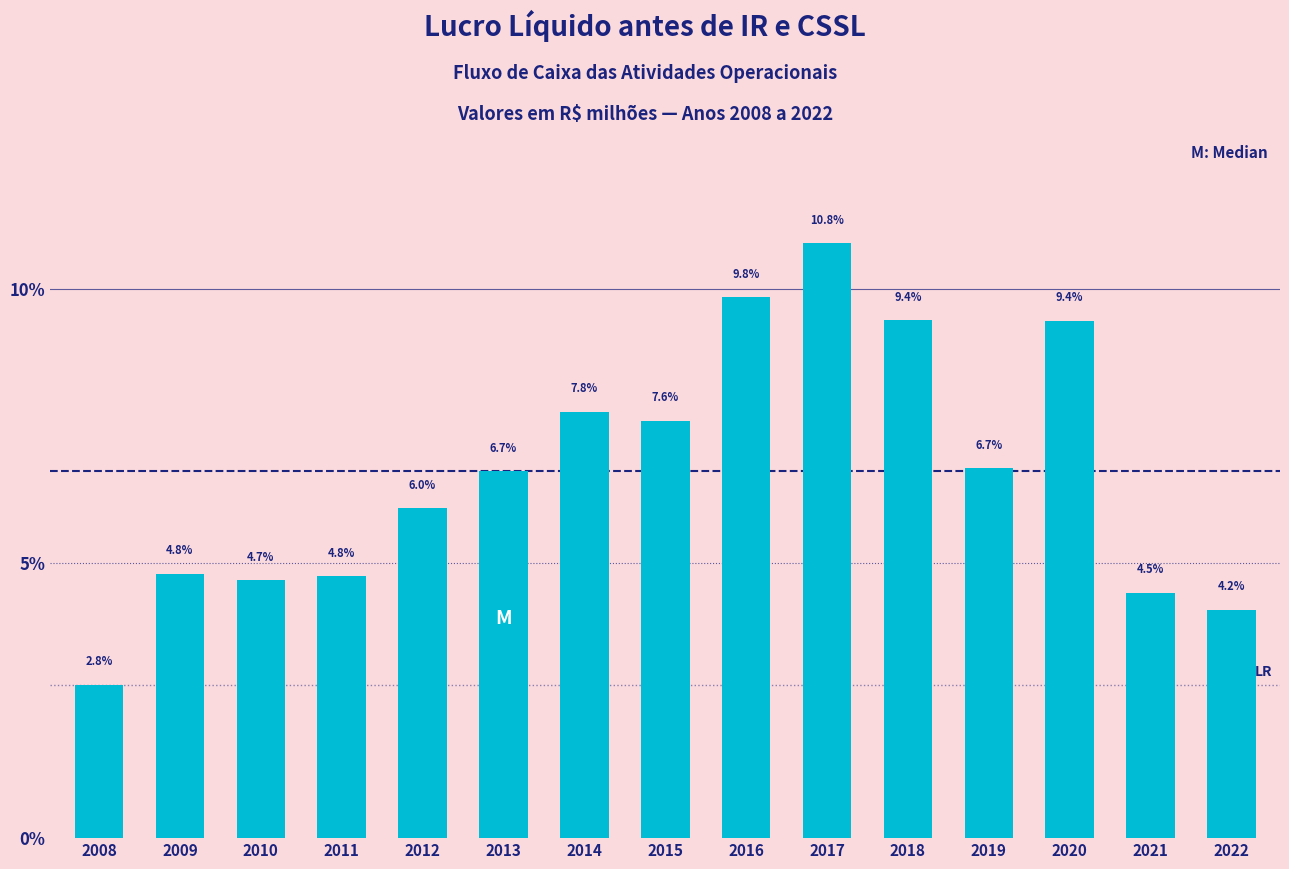

Reading left to right, extract all data points from this chart.

2.8	4.8	4.7	4.8	6.0	6.7	7.8	7.6	9.8	10.8	9.4	6.7	9.4	4.5	4.2